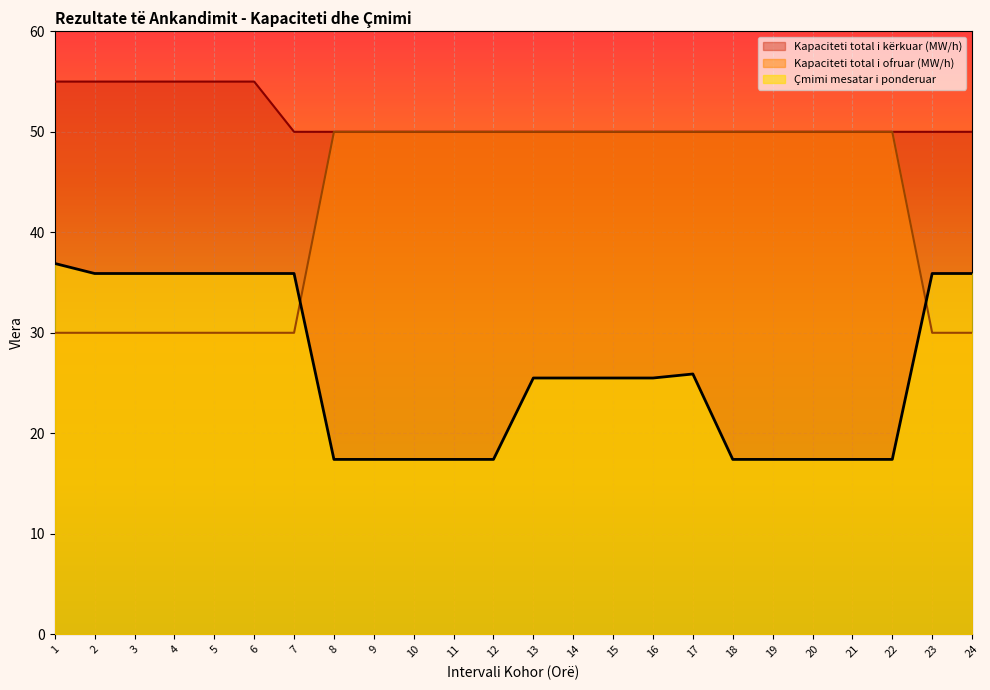

Reading left to right, extract all data points from this chart.

Kapaciteti total i kërkuar (MW/h): 1=55.0	2=55.0	3=55.0	4=55.0	5=55.0	6=55.0	7=50.0	8=50.0	9=50.0	10=50.0	11=50.0	12=50.0	13=50.0	14=50.0	15=50.0	16=50.0	17=50.0	18=50.0	19=50.0	20=50.0	21=50.0	22=50.0	23=50.0	24=50.0
Kapaciteti total i ofruar (MW/h): 1=30.0	2=30.0	3=30.0	4=30.0	5=30.0	6=30.0	7=30.0	8=50.0	9=50.0	10=50.0	11=50.0	12=50.0	13=50.0	14=50.0	15=50.0	16=50.0	17=50.0	18=50.0	19=50.0	20=50.0	21=50.0	22=50.0	23=30.0	24=30.0
Çmimi mesatar i ponderuar: 1=36.9	2=35.9	3=35.9	4=35.9	5=35.9	6=35.9	7=35.9	8=17.4	9=17.4	10=17.4	11=17.4	12=17.4	13=25.5	14=25.5	15=25.5	16=25.5	17=25.9	18=17.4	19=17.4	20=17.4	21=17.4	22=17.4	23=35.9	24=35.9